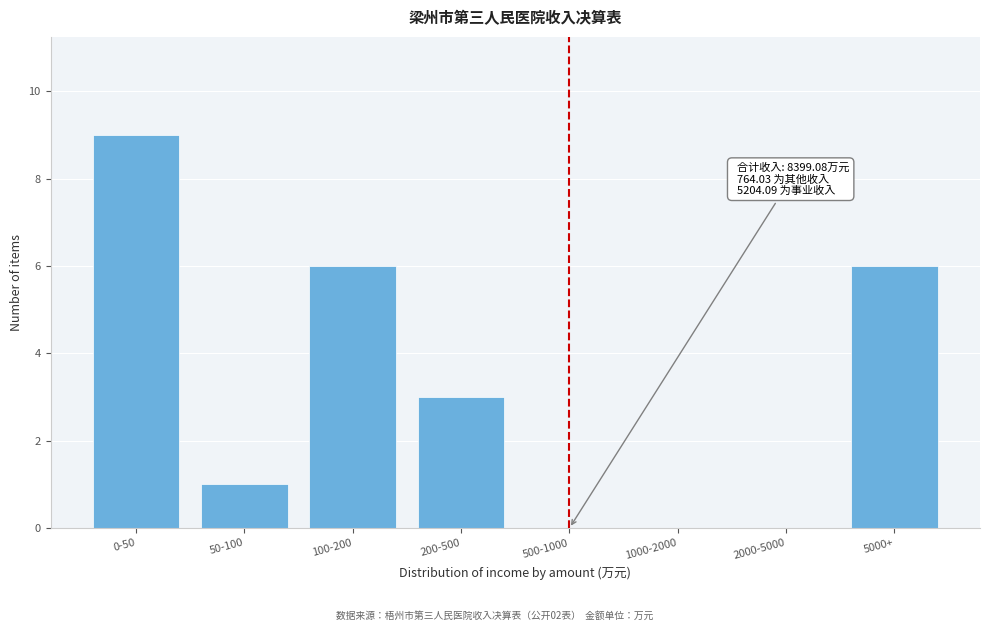

Reading left to right, transcribe all the data shown in this chart.

0-50=9	50-100=1	100-200=6	200-500=3	500-1000=0	1000-2000=0	2000-5000=0	5000+=6